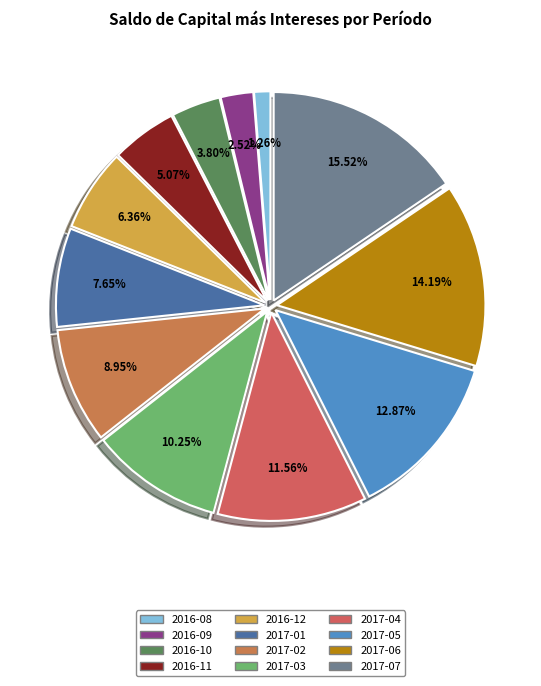

The 2016-11 slice represents 5% of the pie. True or false?

True